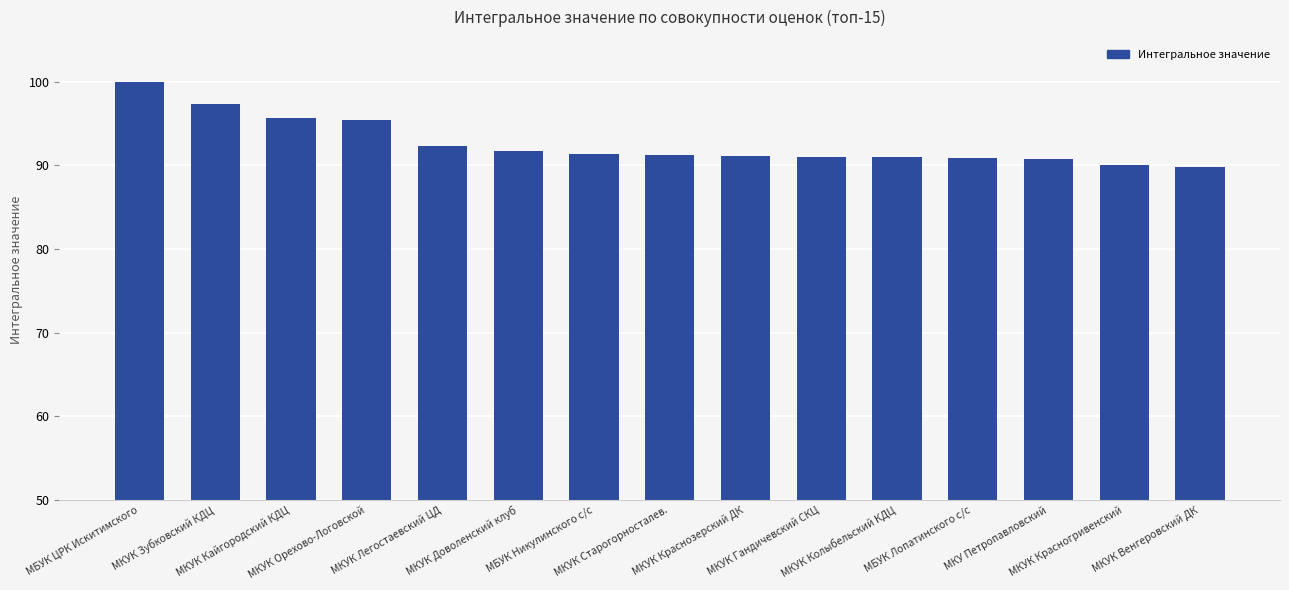

What is the label of the 8th bar from the right?

МКУК Старогорносталев.